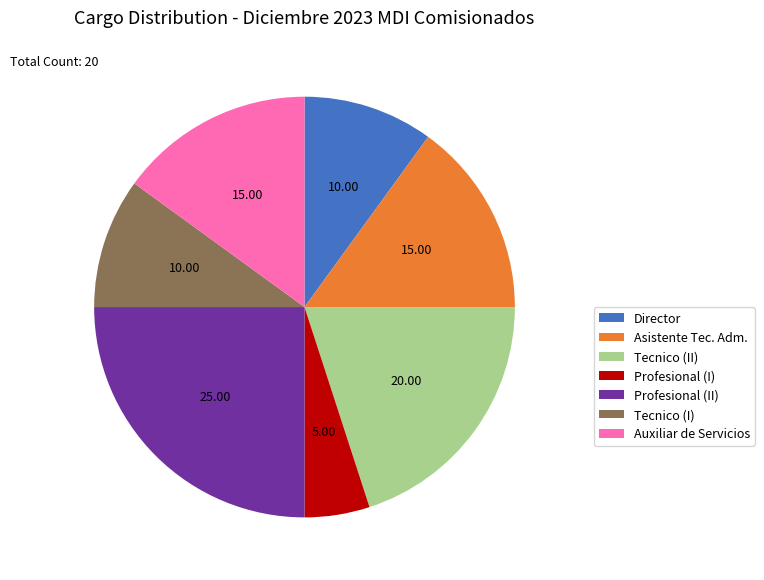

Is the sum of Profesional (II) and Director greater than half?

No